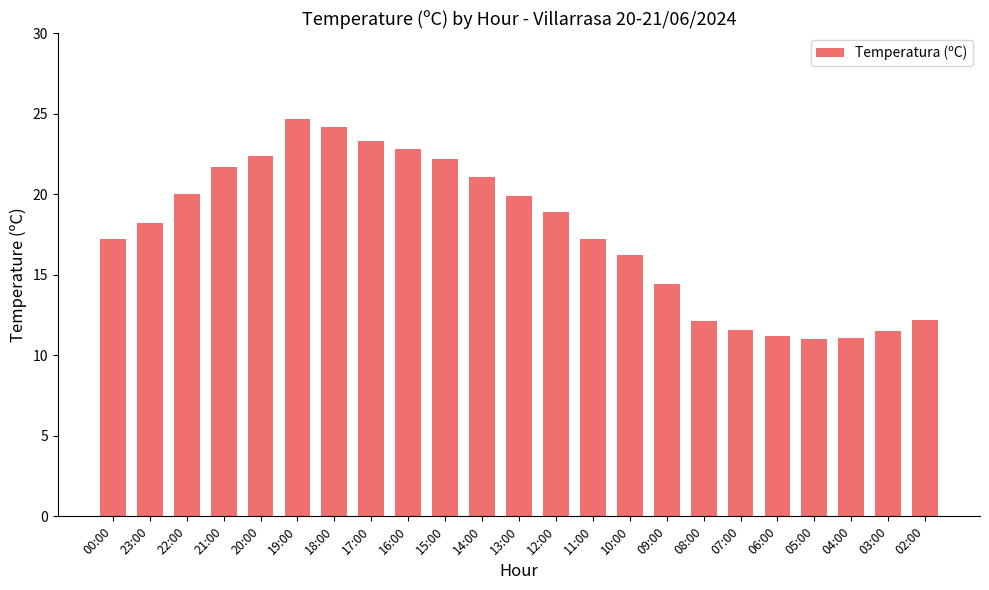

How many values exceed 18?

12